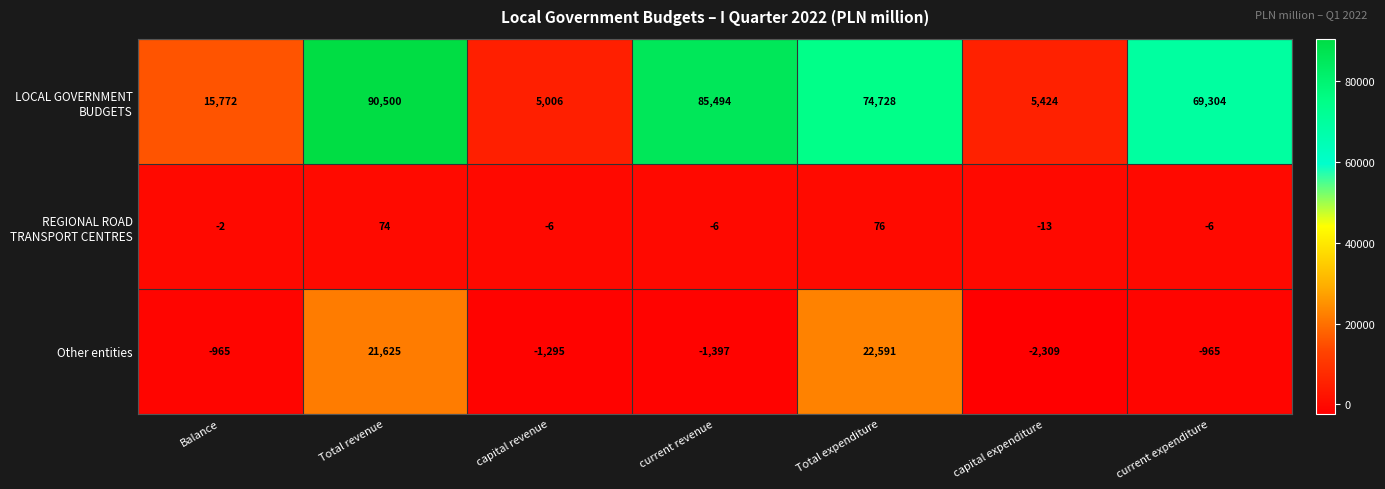

Where does the Other entities series first go above -965?

Total revenue